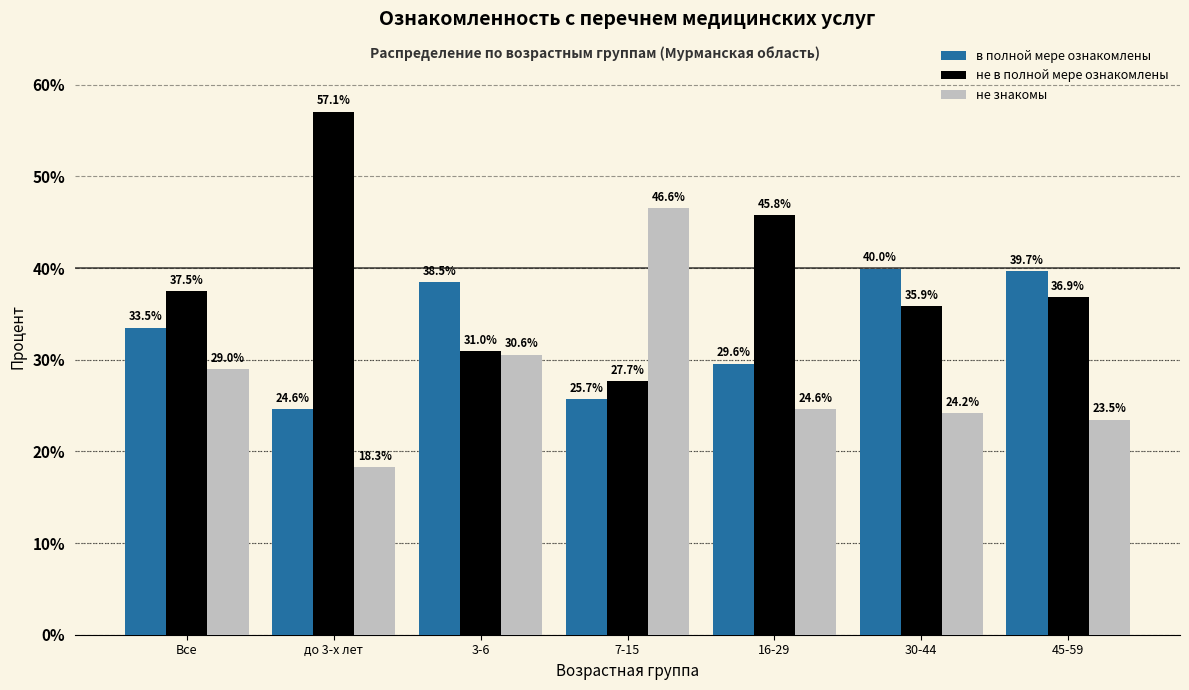

Reading right to left, transcribe all the data shown in this chart.

в полной мере ознакомлены: 39.7	40.0	29.6	25.7	38.5	24.6	33.5
не в полной мере ознакомлены: 36.9	35.9	45.8	27.7	31.0	57.1	37.5
не знакомы: 23.5	24.2	24.6	46.6	30.6	18.3	29.0